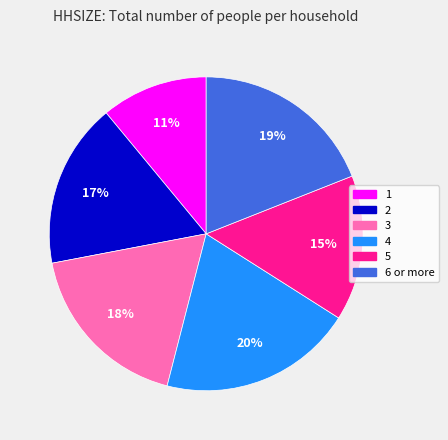

Approximately how many times larger is the value at 6 or more compared to 2?

1.1